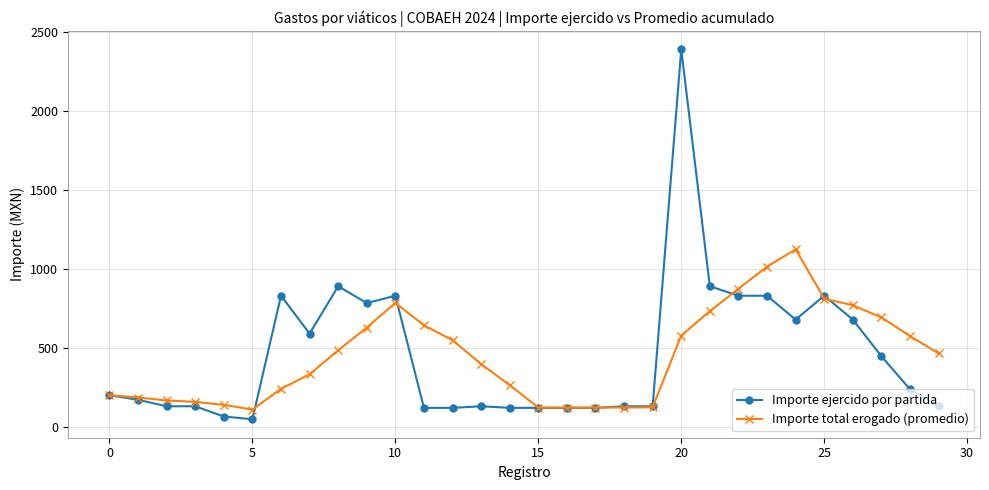

True or false: Importe total erogado (promedio) has more than 1 interior local peaks.

True